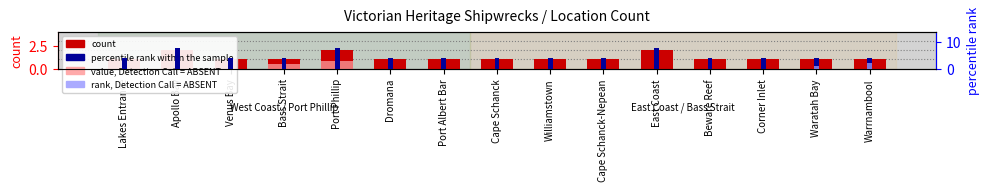

At which category is the sum across all series the highest?

Apollo Bay